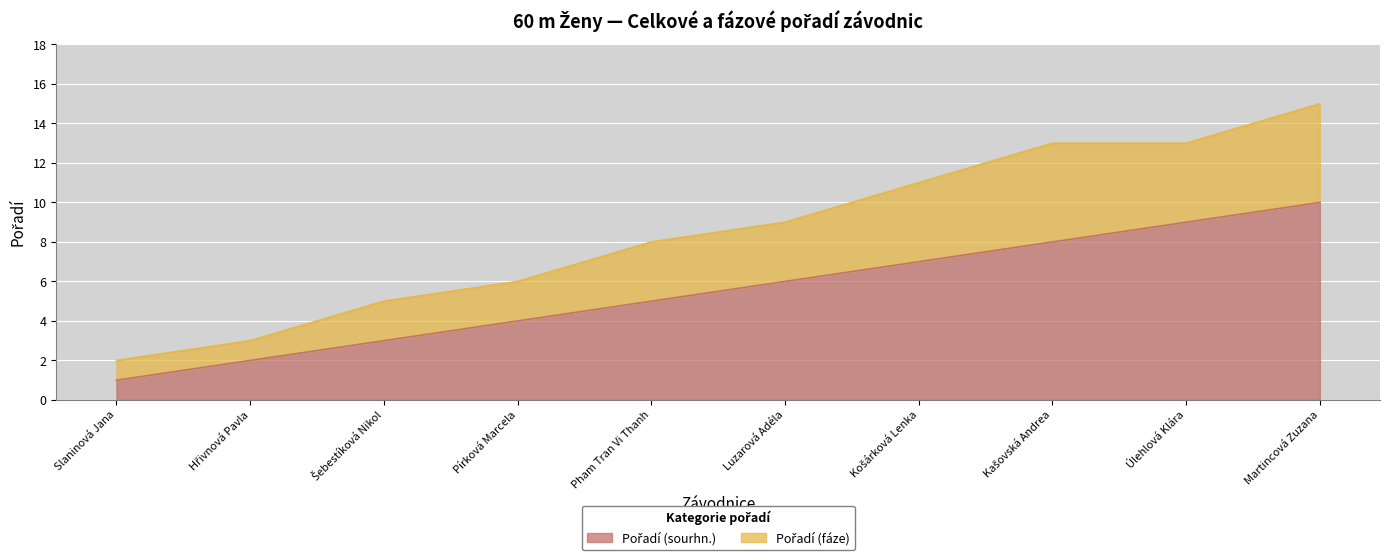

Rank the series by their average value, from highest to lowest.

Pořadí (fáze), Pořadí (sourhn.)